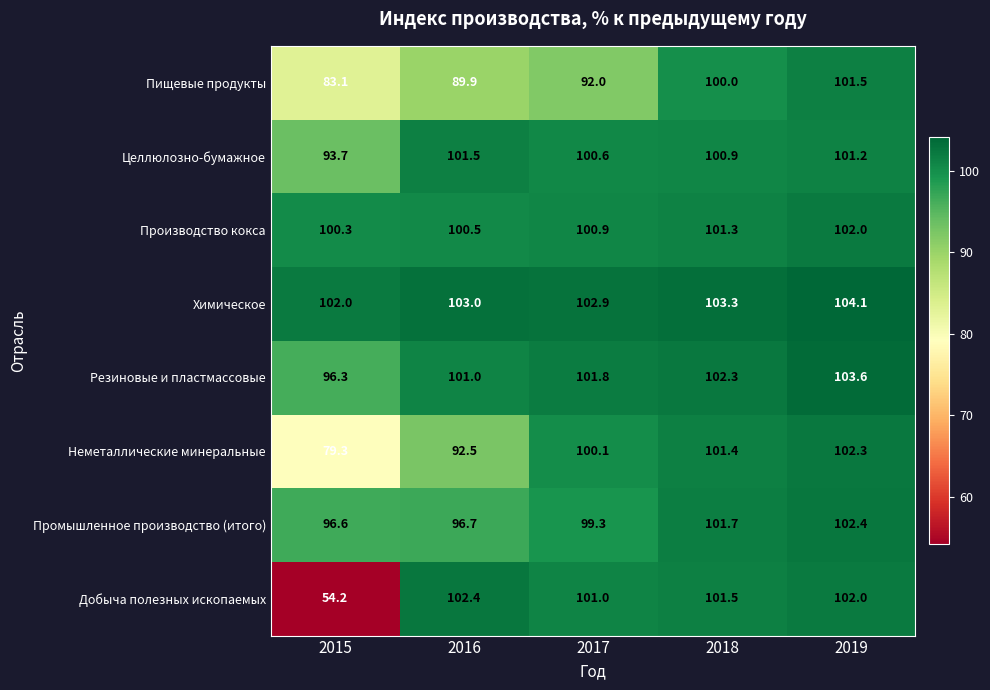

What is the minimum value shown in the chart?

54.2